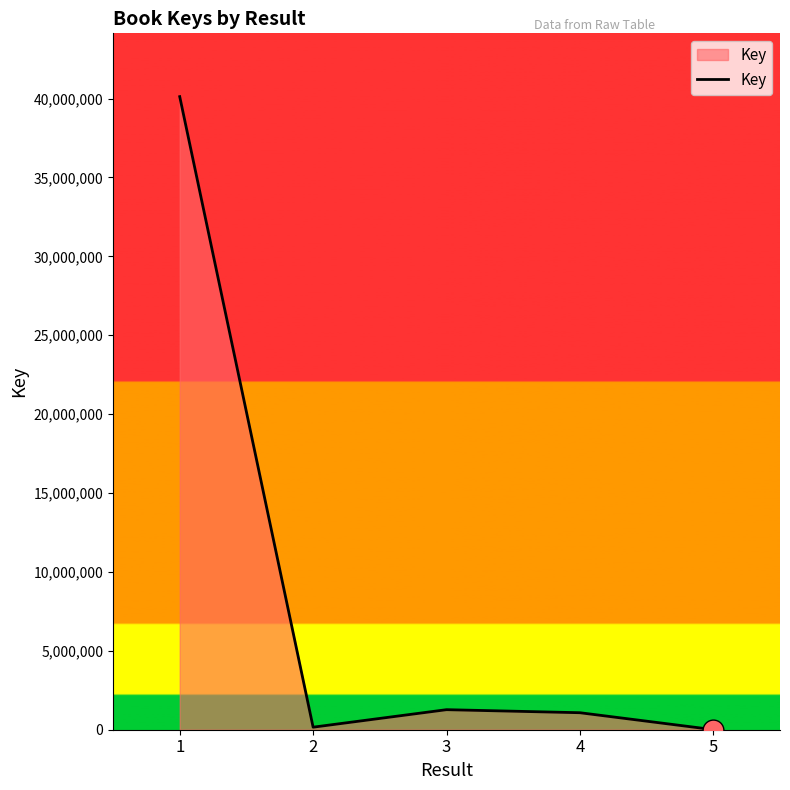

What is the sum of all values?

42639593